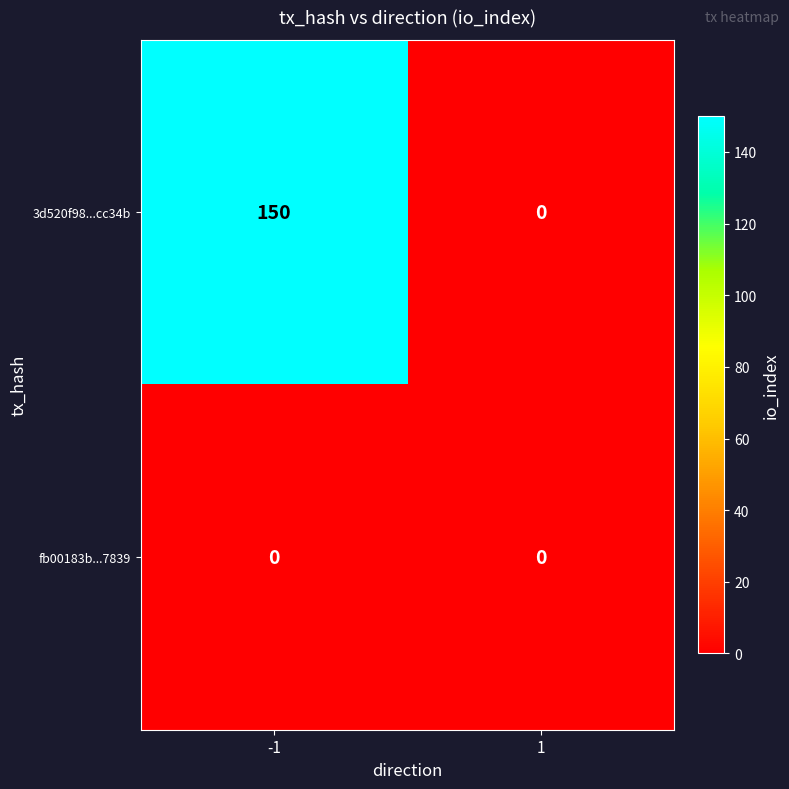

Is it true that 3d520f98...cc34b equals 250 at -1?

False